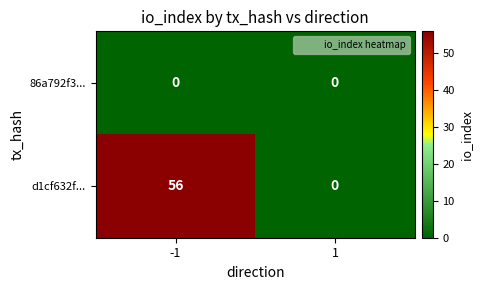

What is the total value across all series at -1?

56